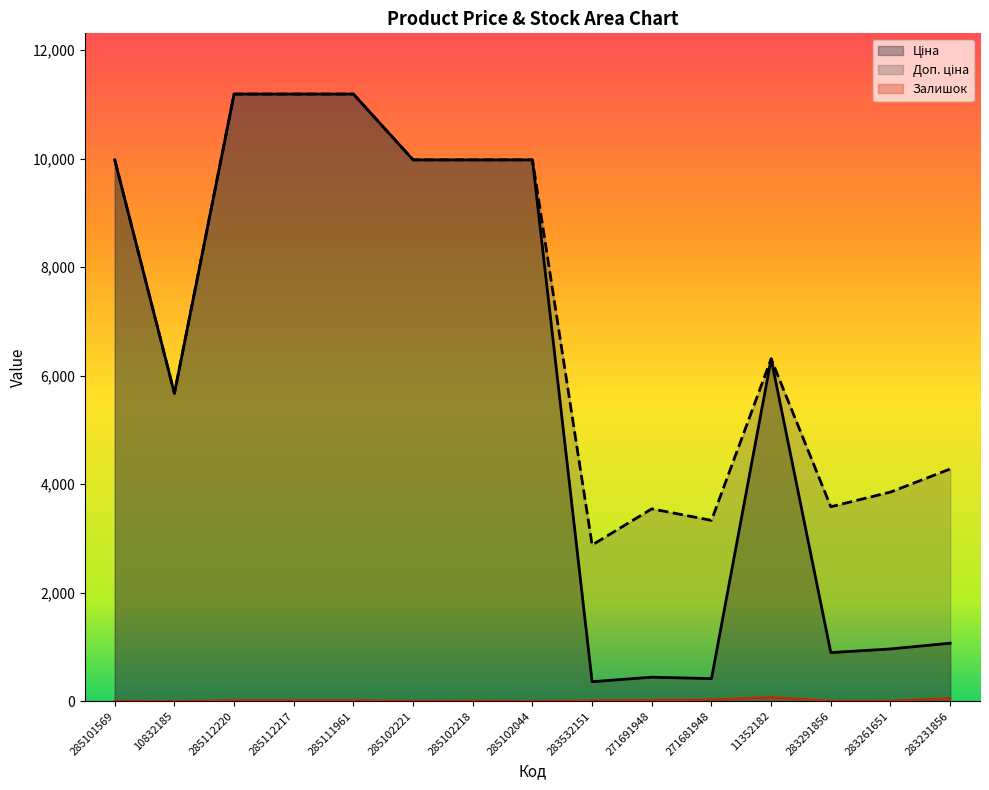

How many lines are shown in the chart?

3